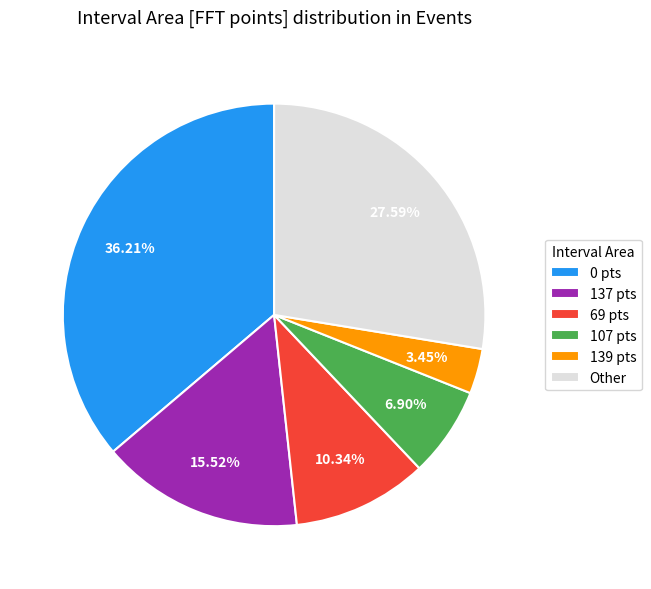

Combined, do 107 pts and 69 pts account for over 50%?

No